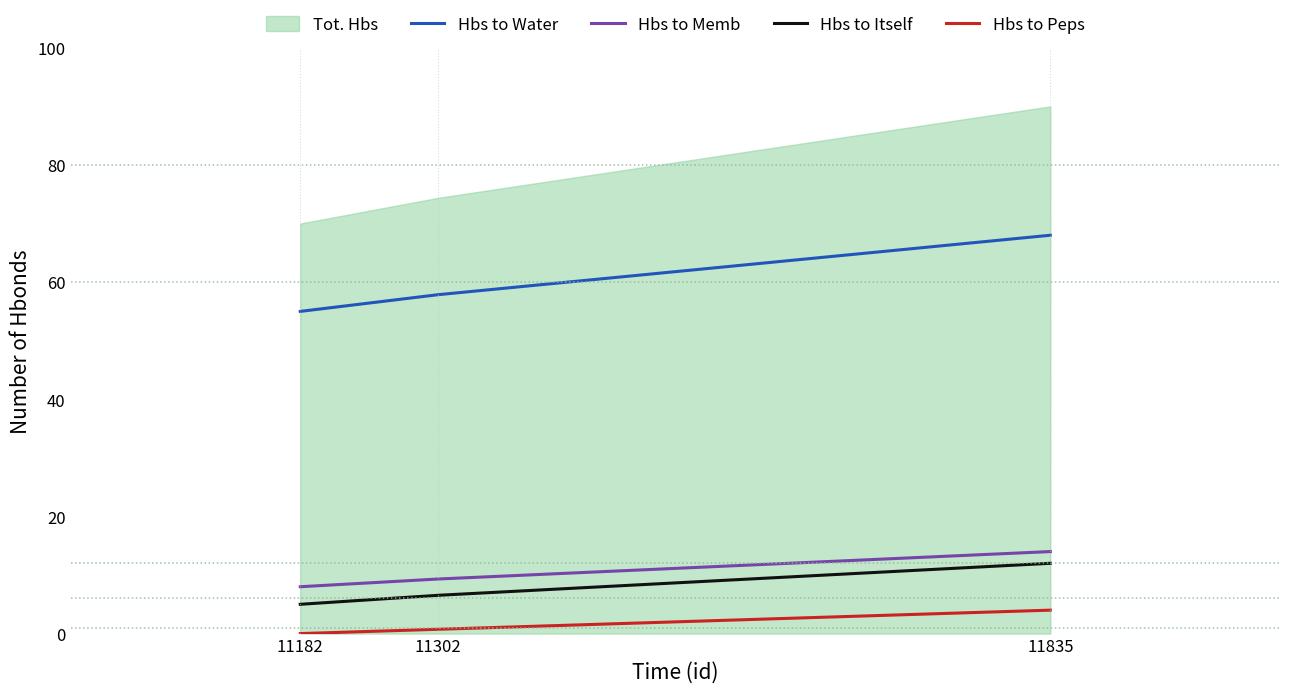

The Hbs to Memb series shows 8.0 at 11182. True or false?

True